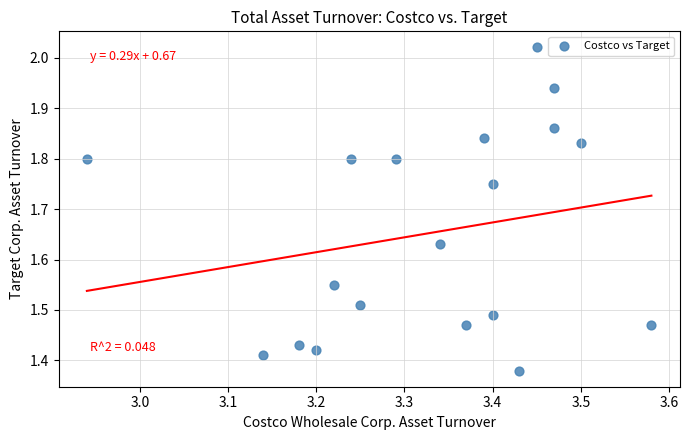

What is the range of X values (max minus min)?

0.6